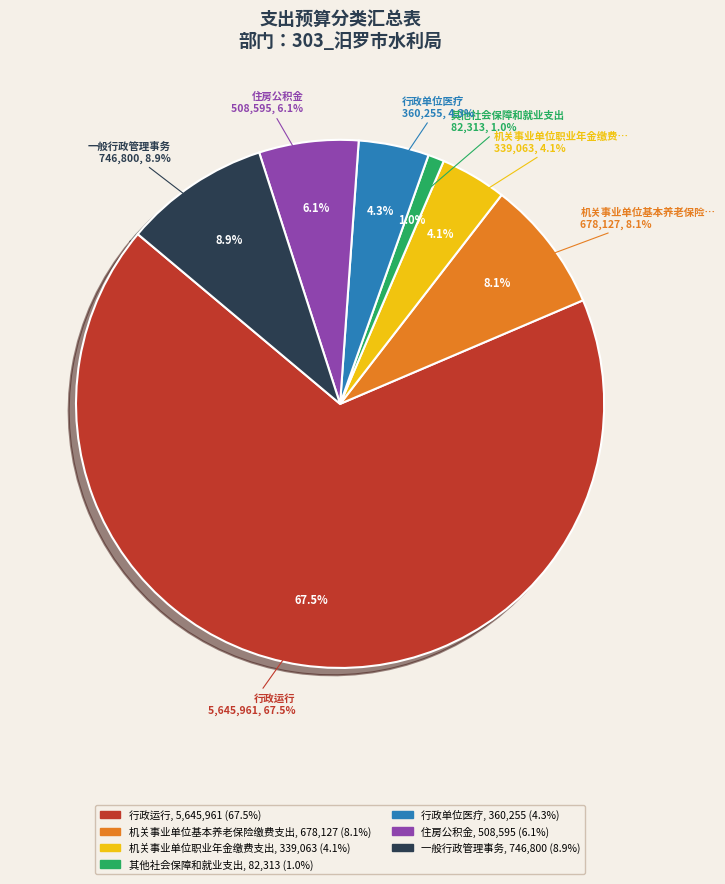

To the nearest percent, what percentage of the pie is 一般行政管理事务?

9%